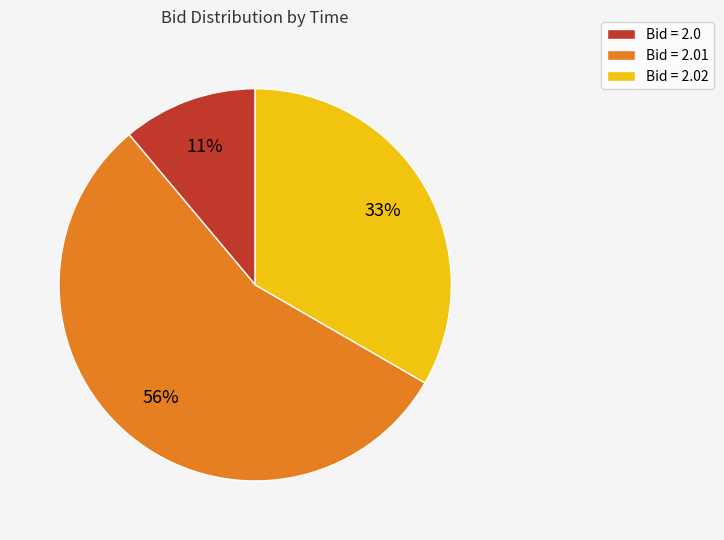

What is the majority slice?

Bid = 2.01